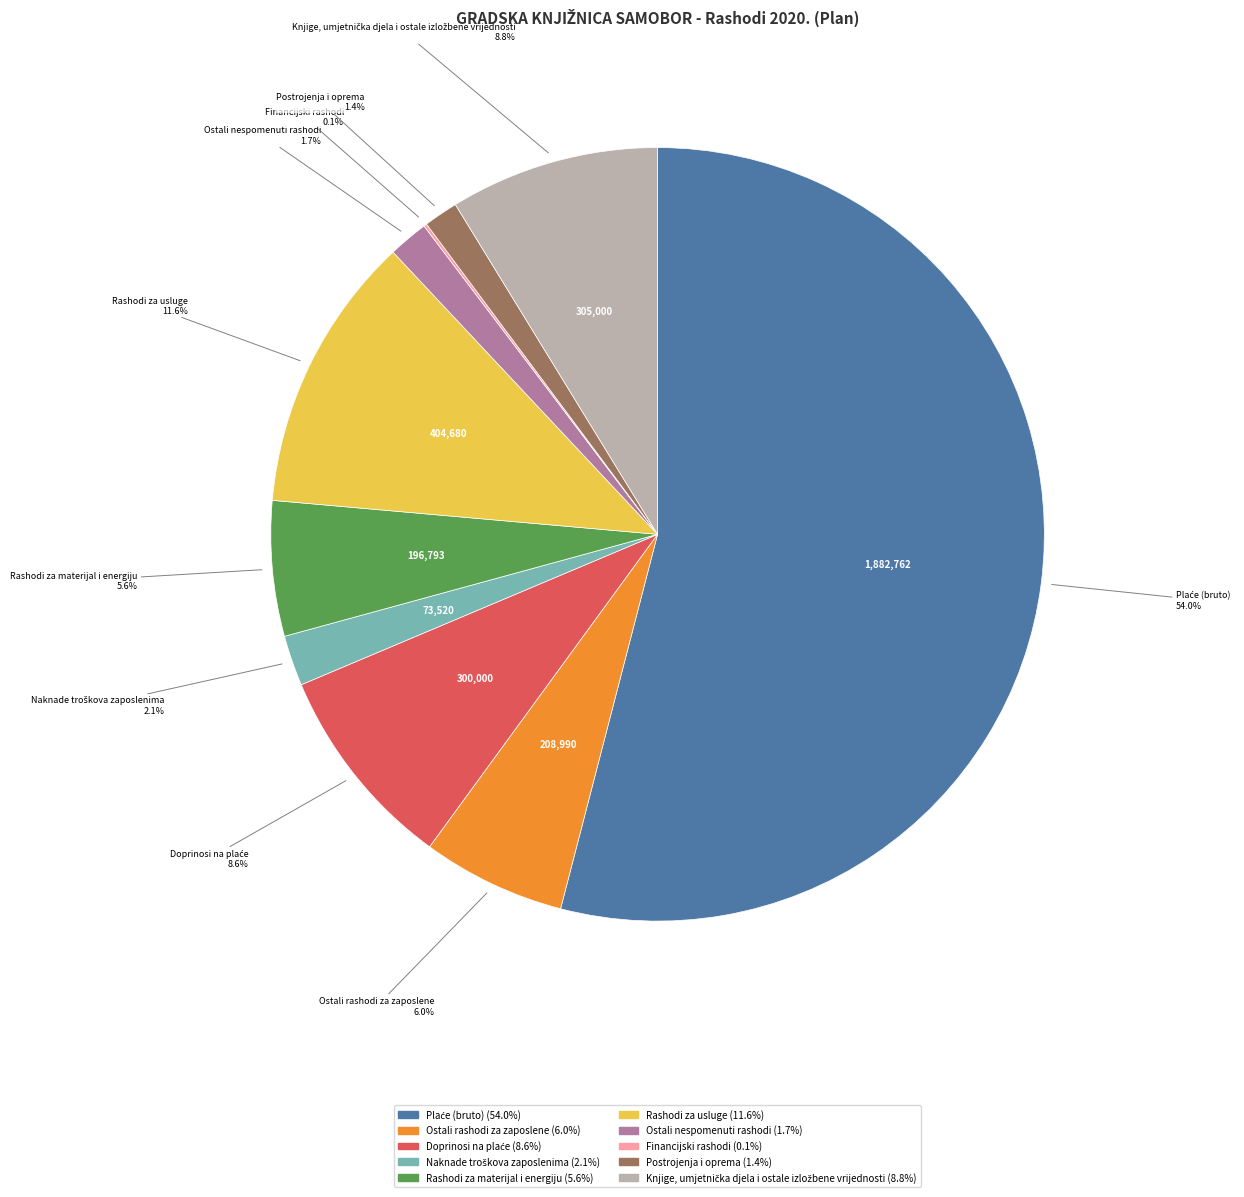

Is there any slice that represents more than half of the pie?

Yes